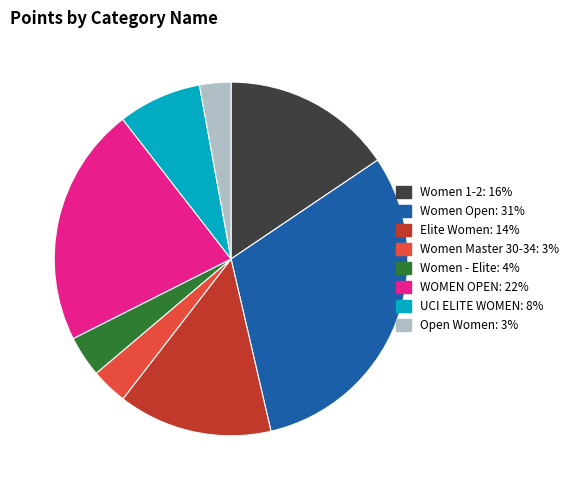

Between WOMEN OPEN and UCI ELITE WOMEN, which is larger?

WOMEN OPEN